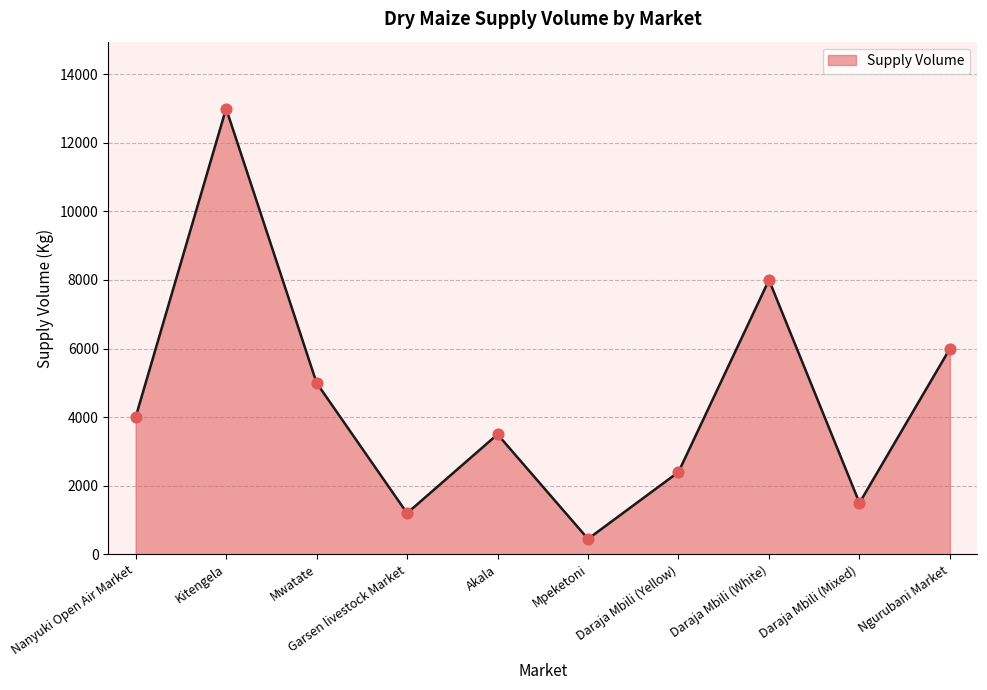

What is the change in value from Garsen livestock Market to Mpeketoni?

-750